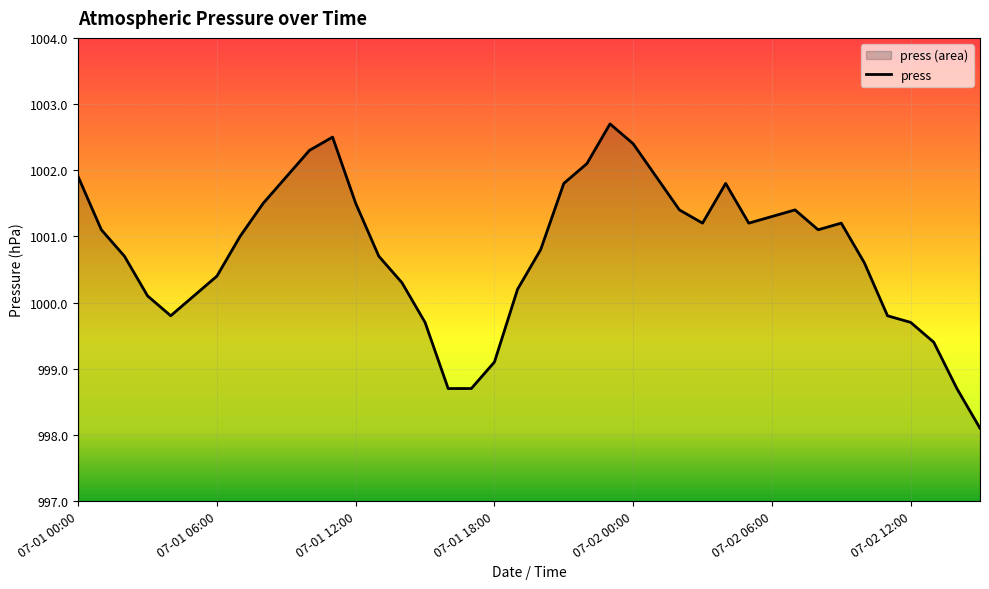

Is it true that the value at 07-01 00:00 is 543.0?

False